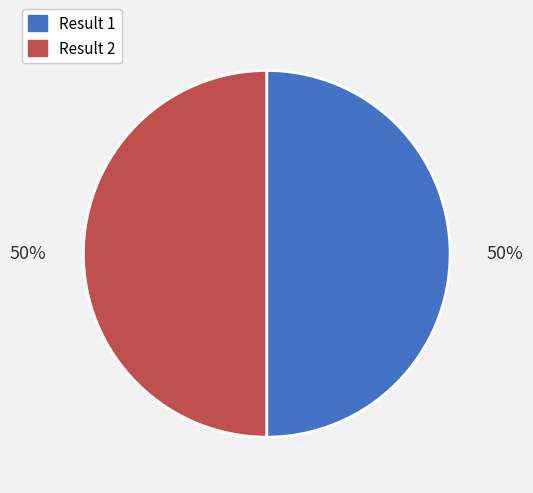

To the nearest percent, what is the average slice percentage?

50%